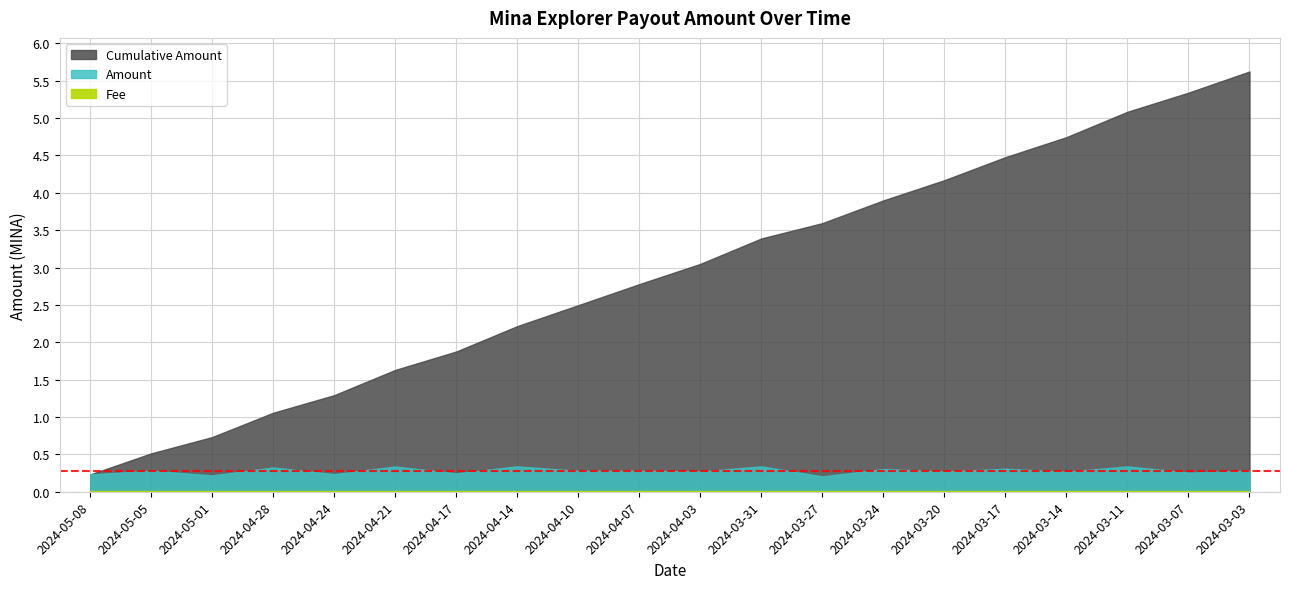

What is the minimum value for Amount?

0.2